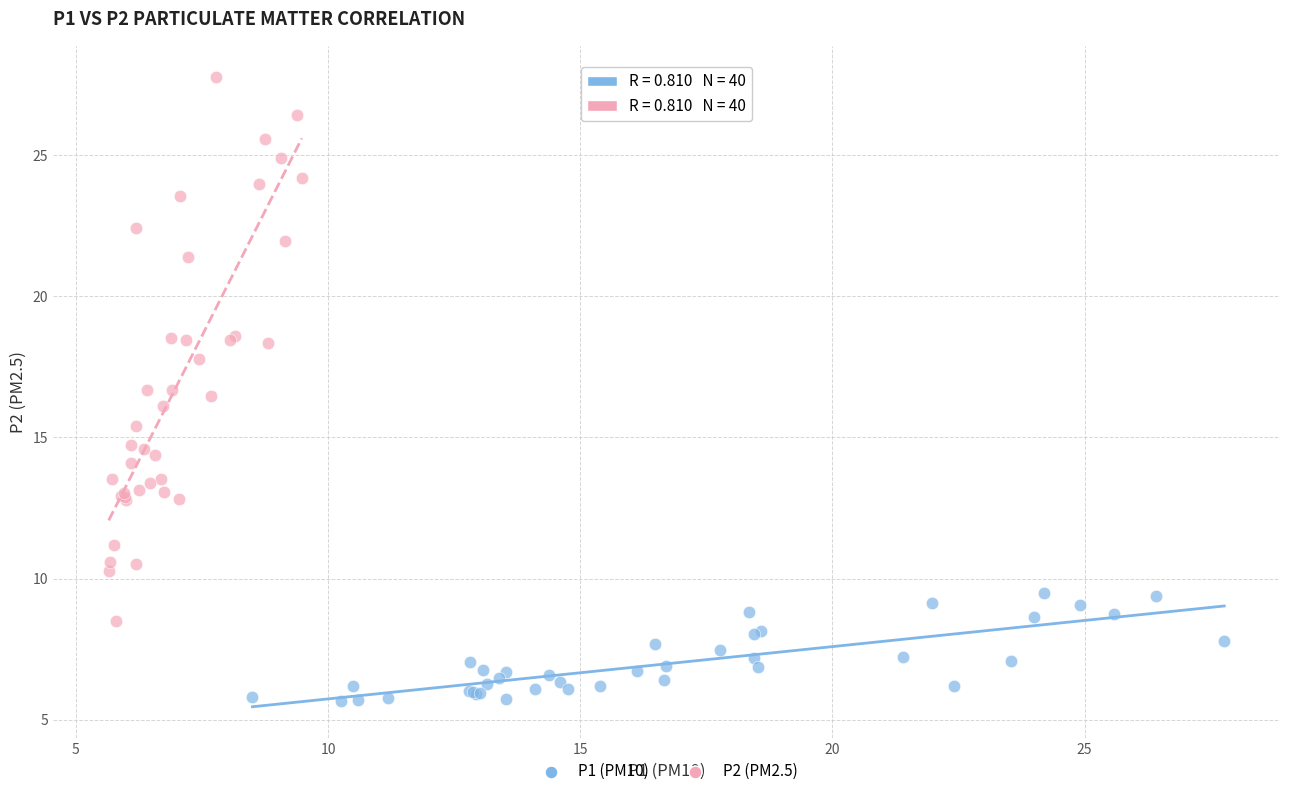

Which series contains the highest Y value?

P2 (PM2.5)